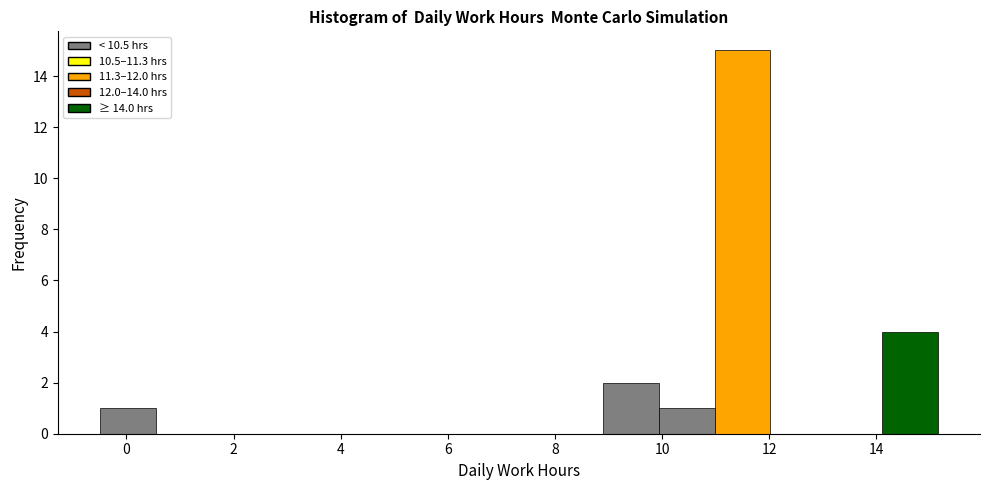

Reading left to right, transcribe this chart: for each bar, give the range it covers on the x-axis and its height. Neither the bar edges nor the heights are printed on the chart, so give them approximately, as read against the axes.

-0.4 to 0.6: 1
0.6 to 1.6: 0
1.6 to 2.6: 0
2.6 to 3.6: 0
3.6 to 4.8: 0
4.8 to 5.8: 0
5.8 to 6.8: 0
6.8 to 7.8: 0
7.8 to 8.8: 0
8.8 to 10.0: 2
10.0 to 11.0: 1
11.0 to 12.0: 15
12.0 to 13.0: 0
13.0 to 14.2: 0
14.2 to 15.2: 4